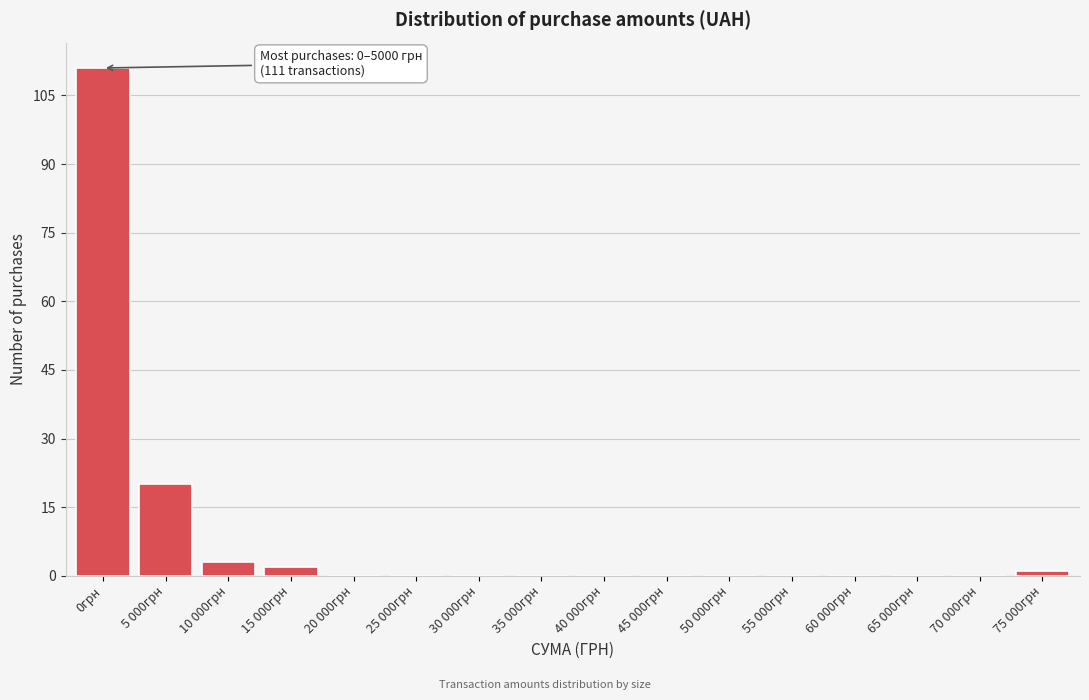

Reading right to left, what are all the values shown in this chart?

75 000грн=1	70 000грн=0	65 000грн=0	60 000грн=0	55 000грн=0	50 000грн=0	45 000грн=0	40 000грн=0	35 000грн=0	30 000грн=0	25 000грн=0	20 000грн=0	15 000грн=2	10 000грн=3	5 000грн=20	0грн=111